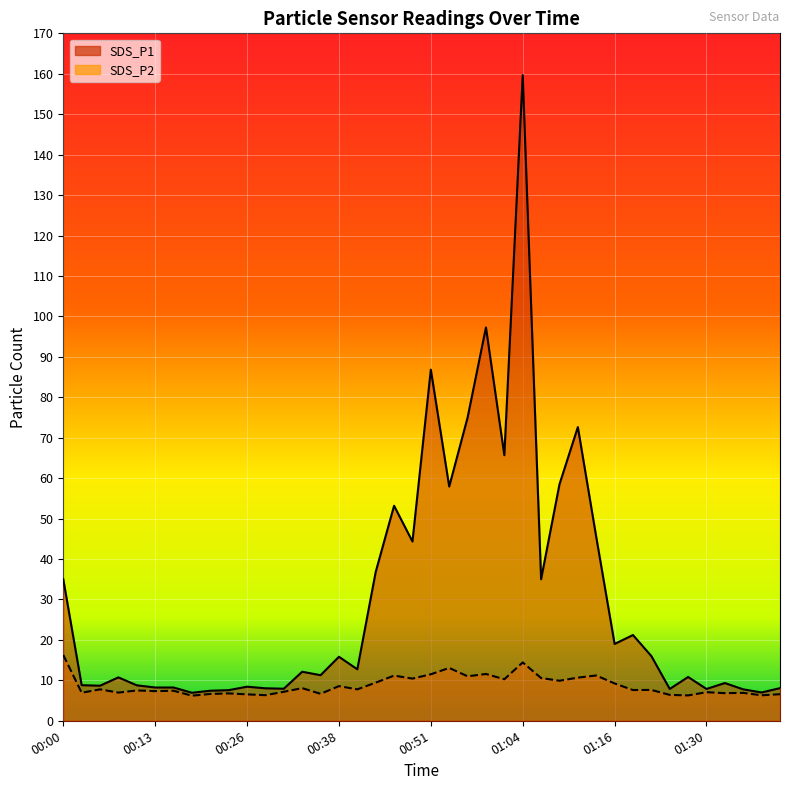

What is the minimum value shown in the chart?

6.2